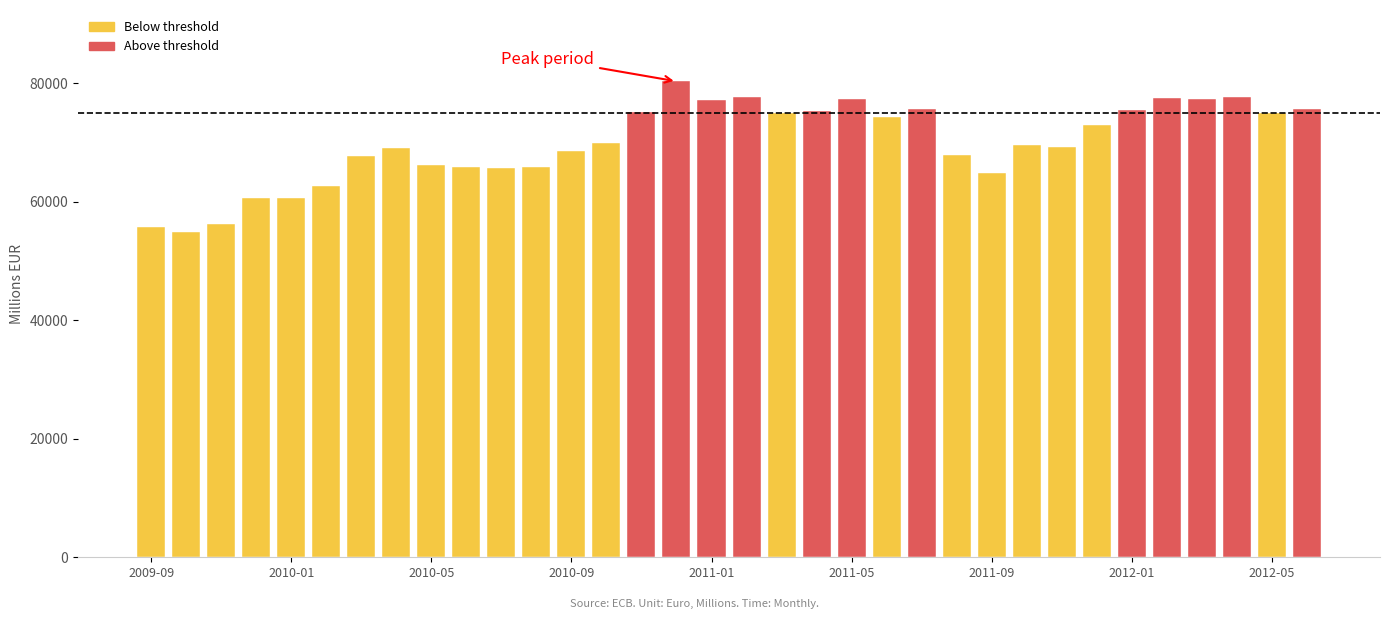

What is the value of the 30th bar from the left?

77420